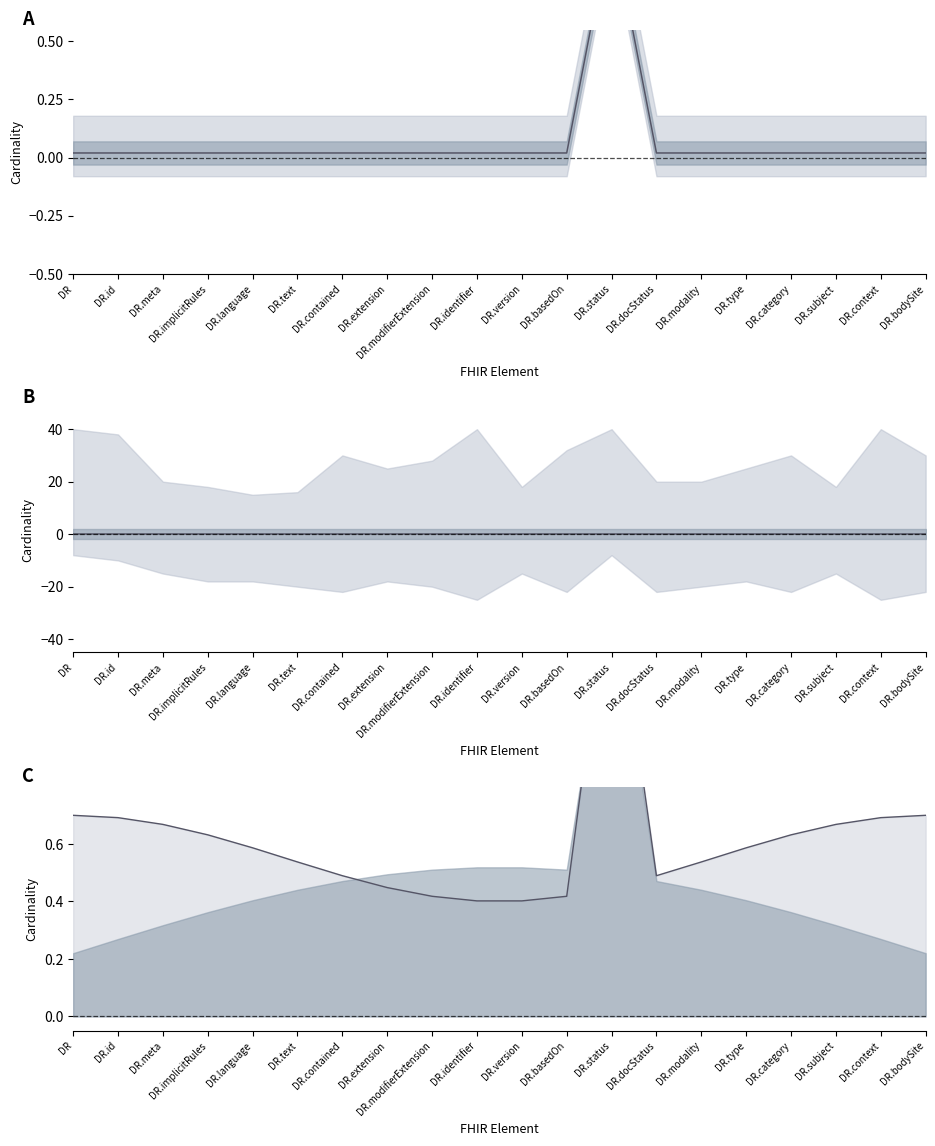

Which category has the highest value across all series?

DR.status